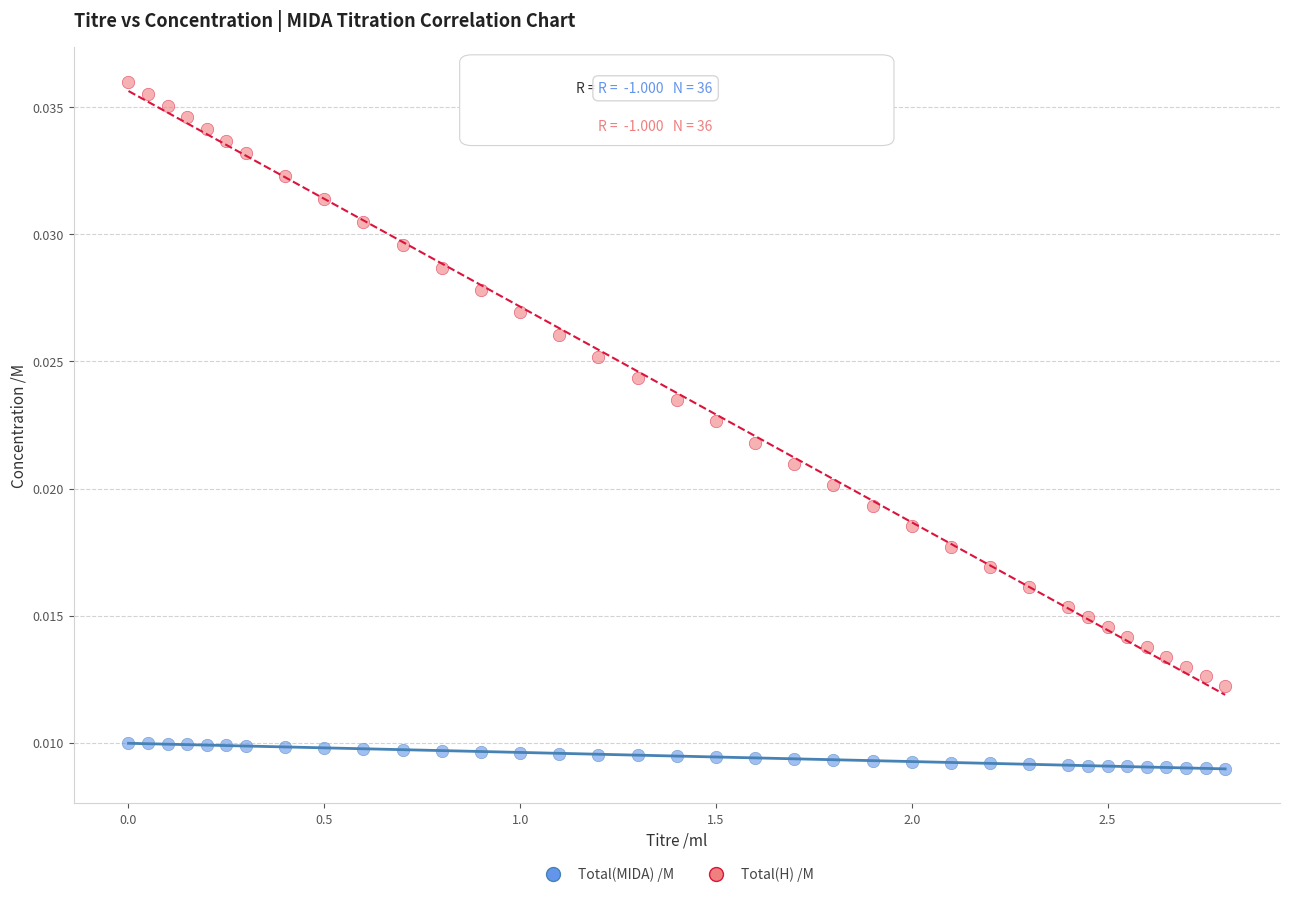

Across all data points, what is the range of X values (max minus min)?

2.8